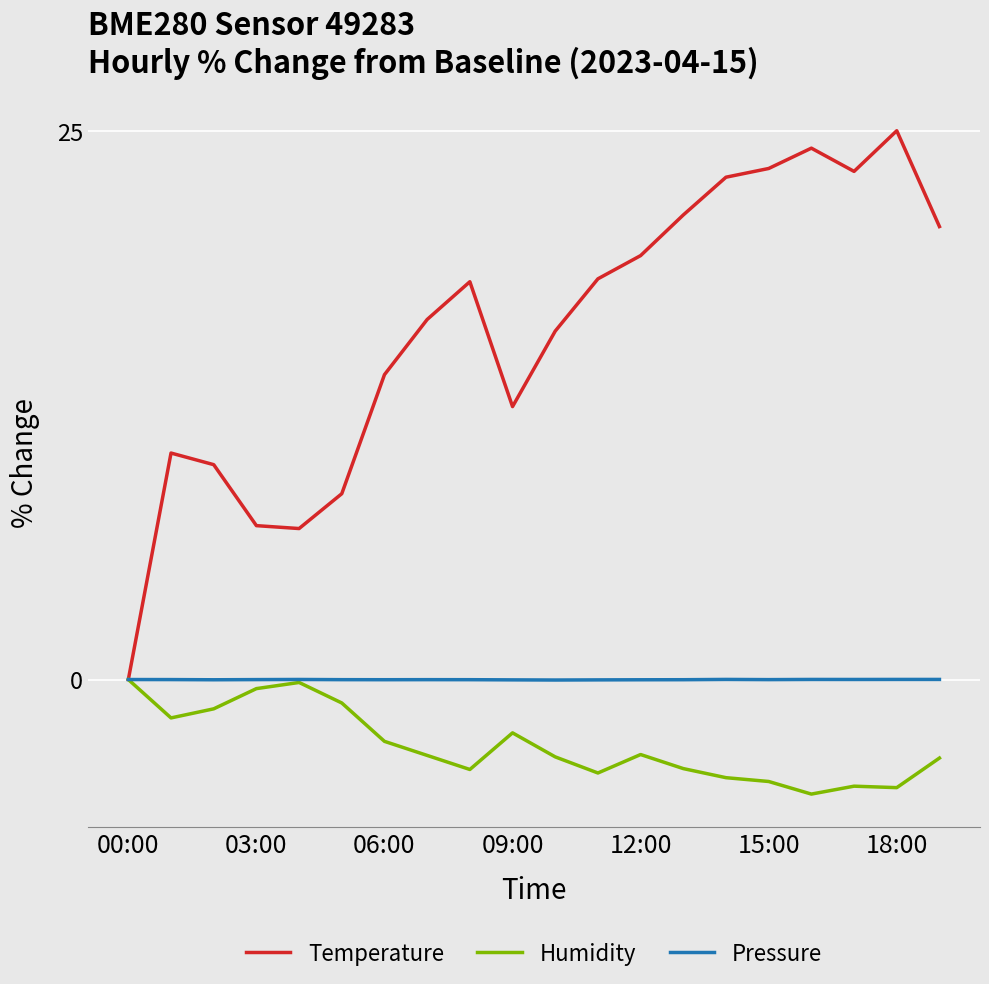

What are all the series names shown in the legend?

Temperature, Humidity, Pressure